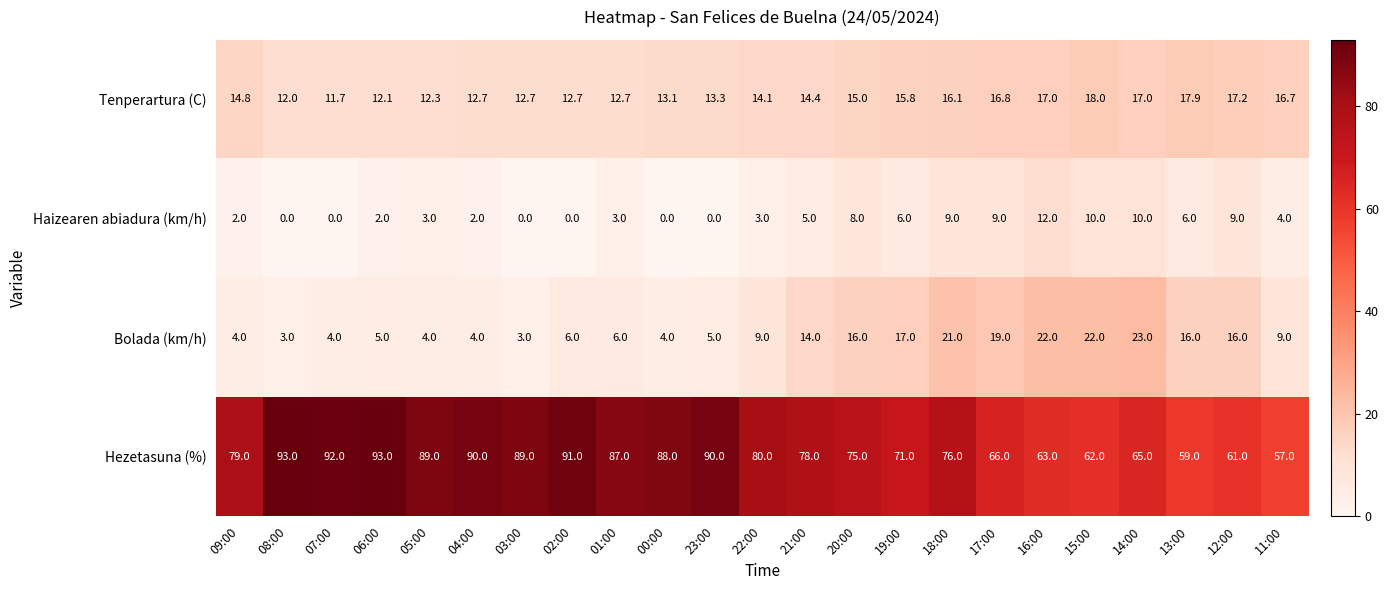

What is the difference between the maximum and minimum values in the Tenperartura (C) series?

6.3